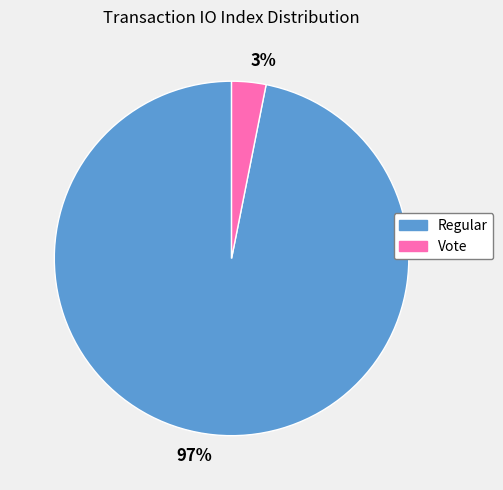

Which category accounts for the majority?

97%